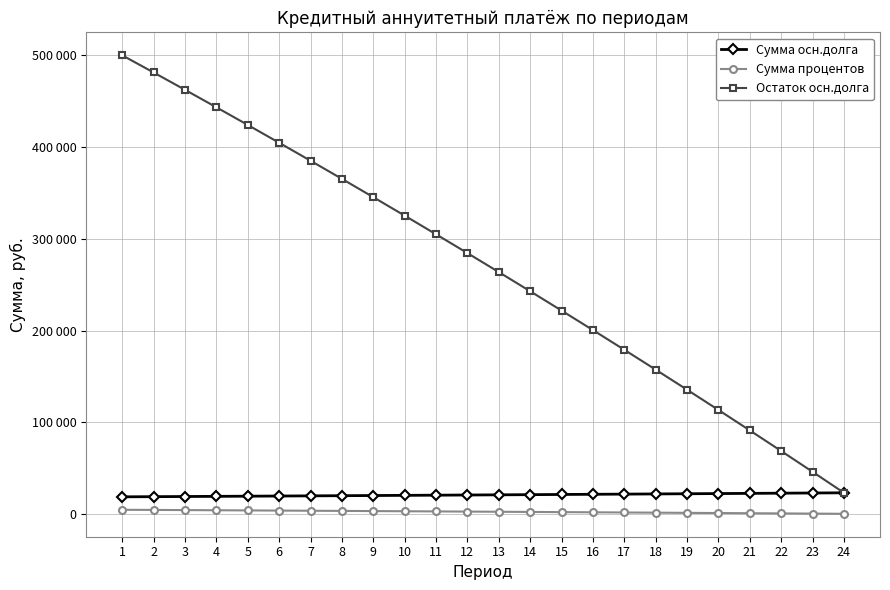

True or false: Сумма осн.долга and Остаток осн.долга cross at least once.

False